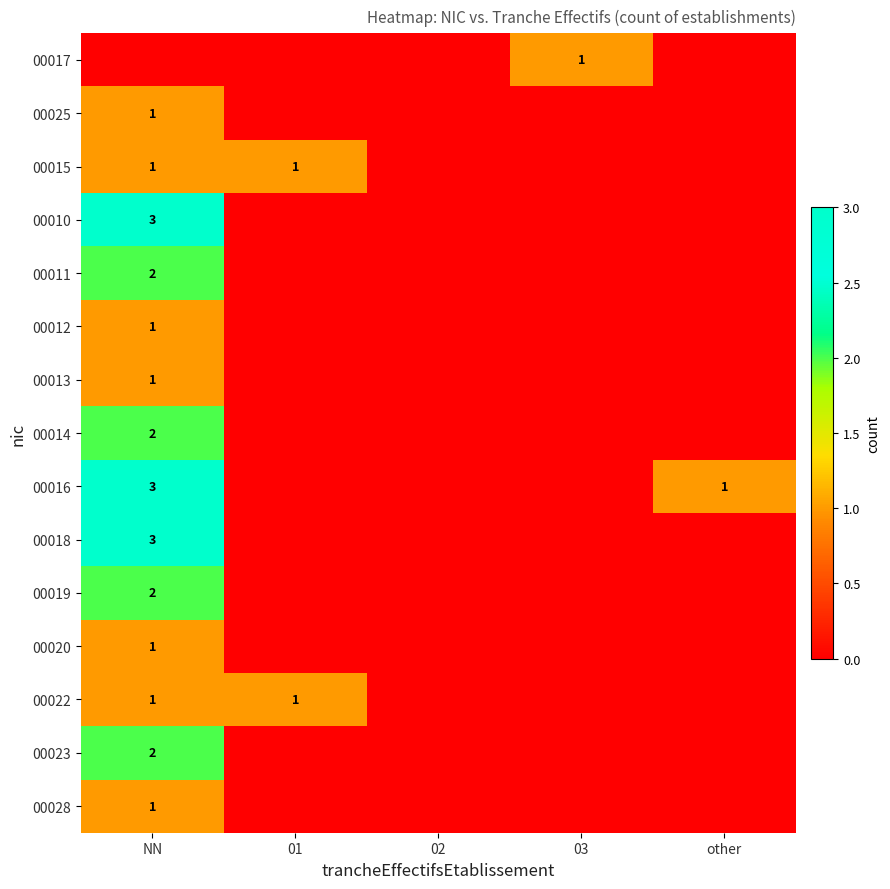

What is the total value across all series at other?

1